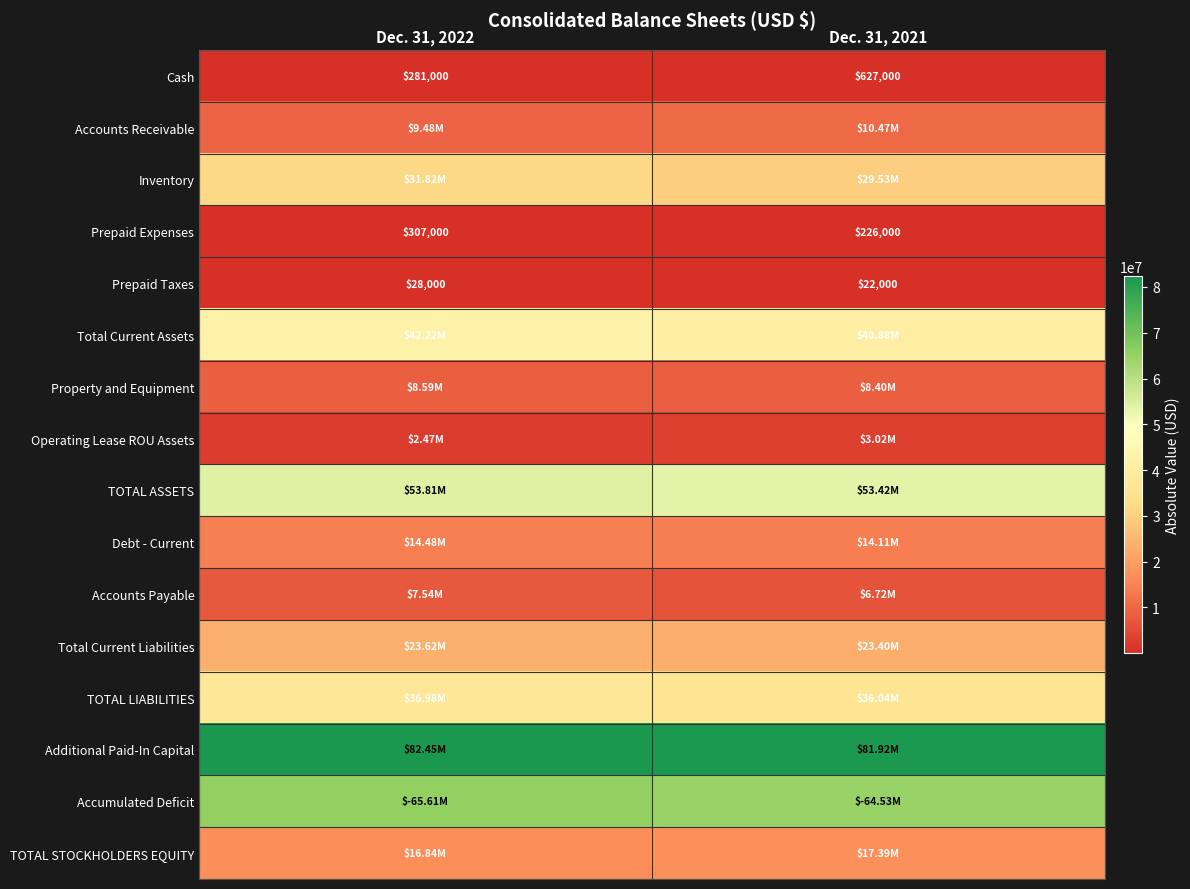

What is the average value of the Prepaid Expenses series?

266500